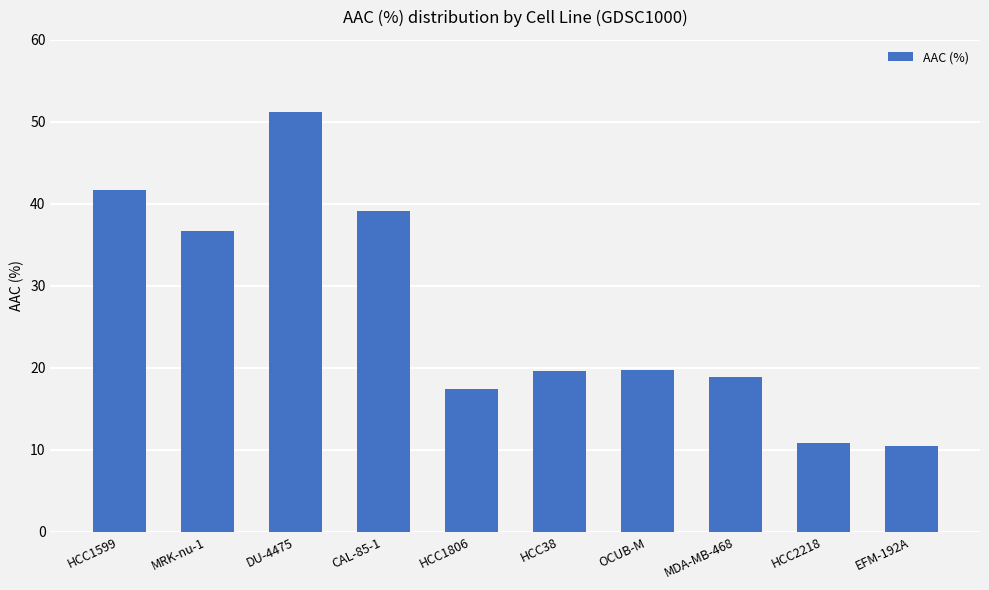

At which category does the chart reach its peak across all series?

DU-4475